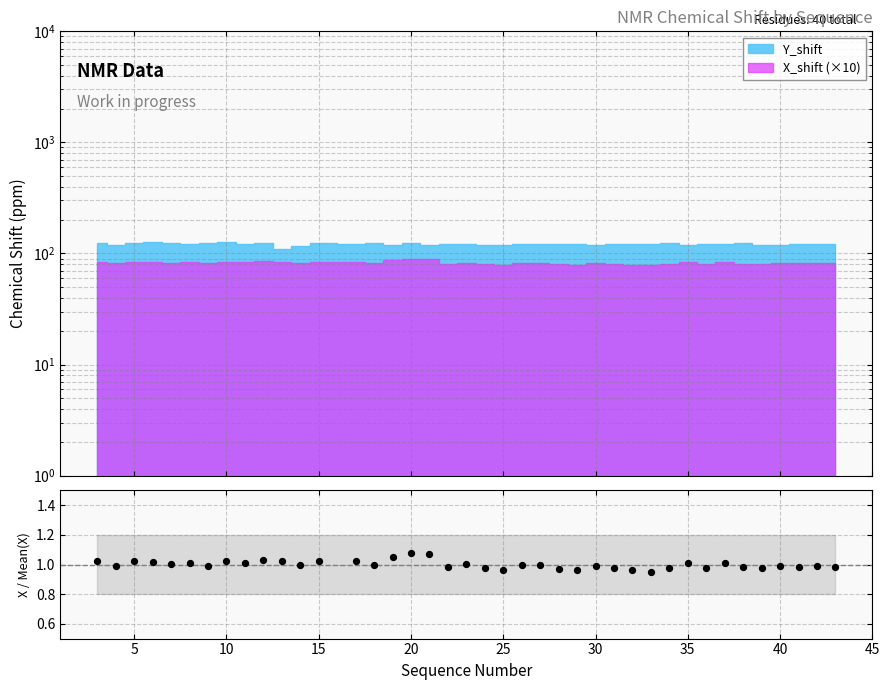

Approximately how many times larger is the value at 15 compared to 20?

1.0